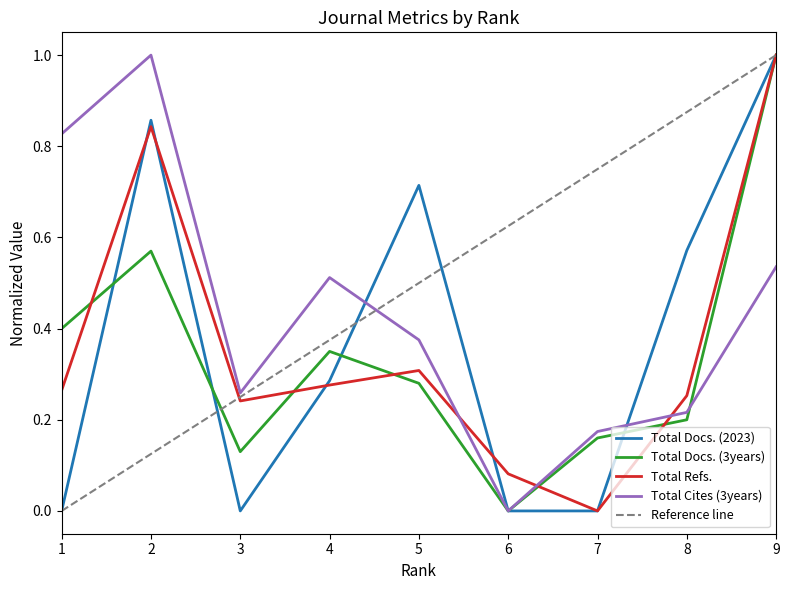

List the series in order of their overall mean, highest first.

Total Cites (3years), Total Docs. (2023), Total Refs., Total Docs. (3years)